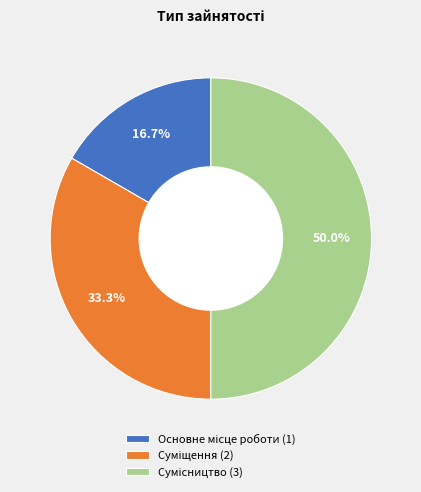

How much of the chart is everything except Суміщення?

66.7%